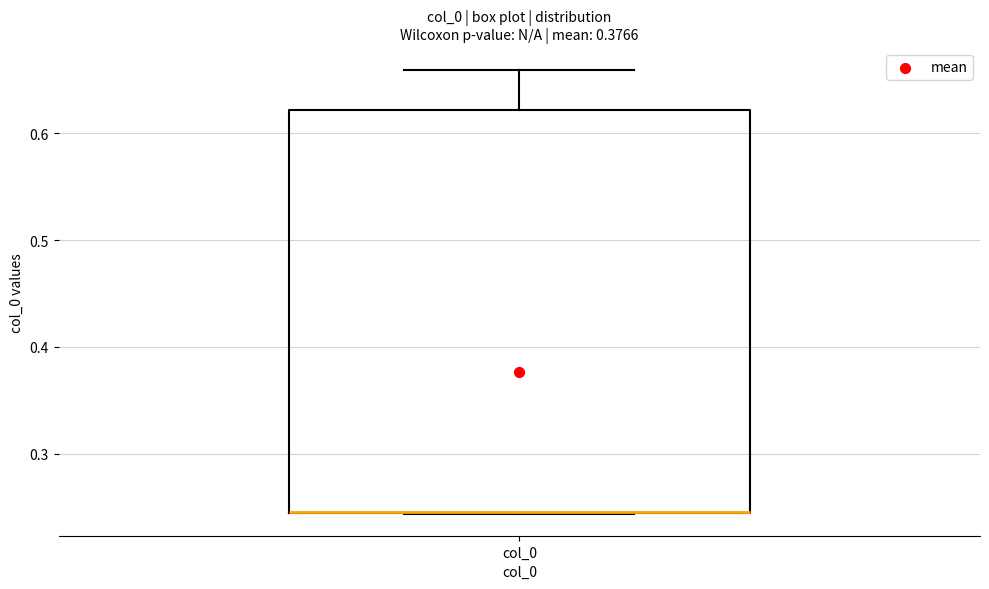

Where does the upper whisker of the box for col_0 end on the y-axis? The values are not printed on the chart, so give them approximately, as read against the axis.

0.66